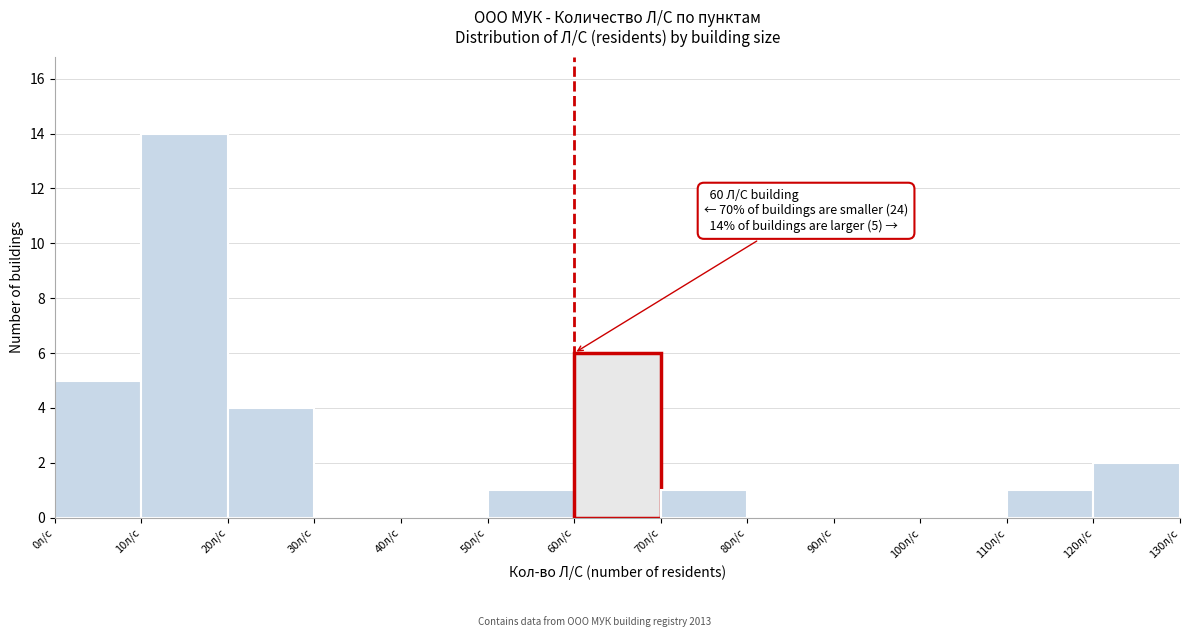

Which range on the x-axis has the tallest bar?

10 to 20